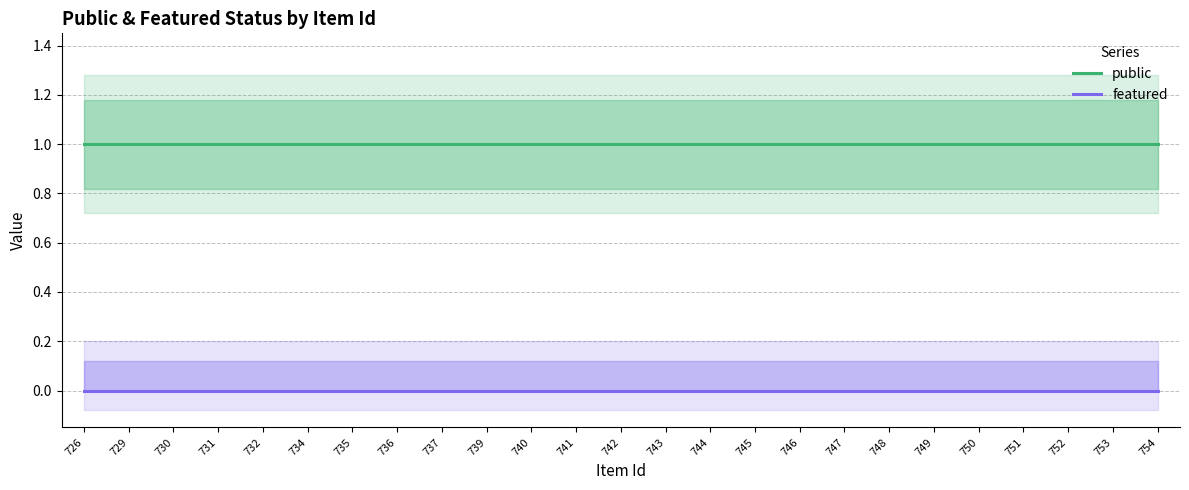

What is the minimum value for public?

1